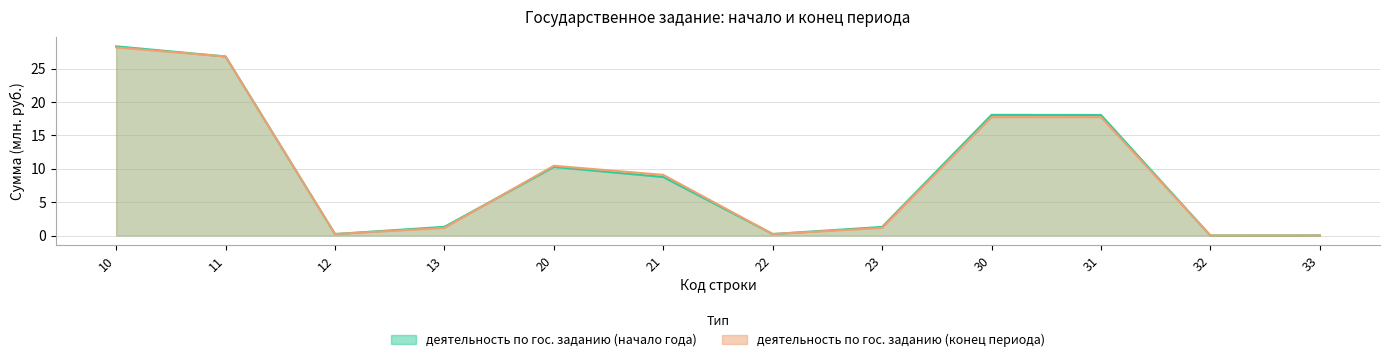

In деятельность по государственному заданию (начало), how many points are lower than both neighbors (excluding endpoints)?

3